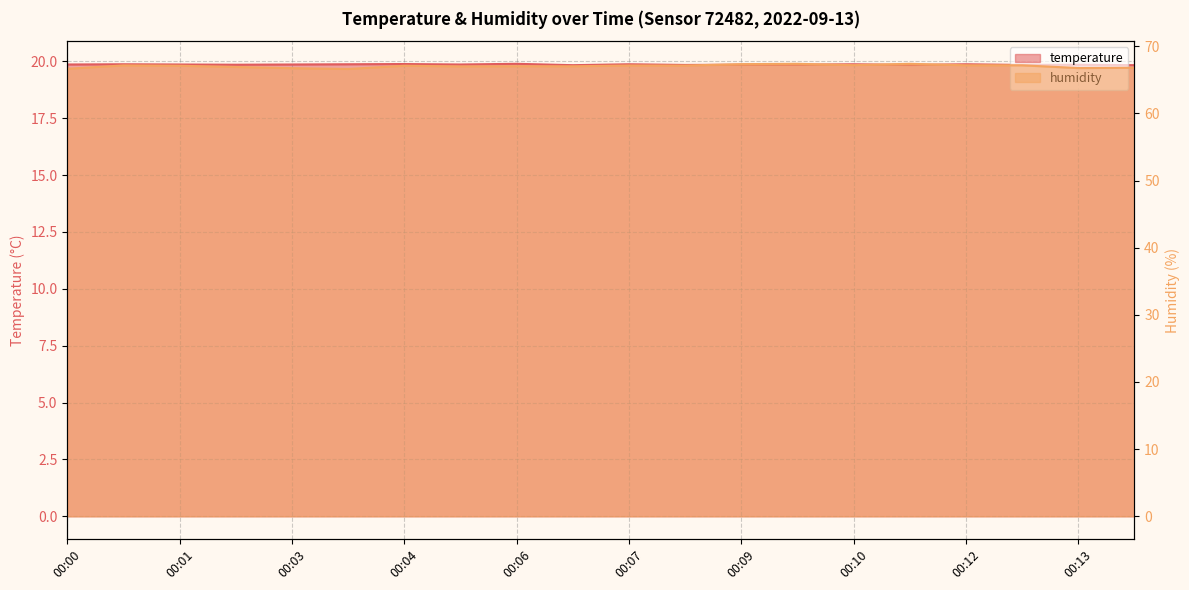

What is the total value across all series at 00:01?

87.0